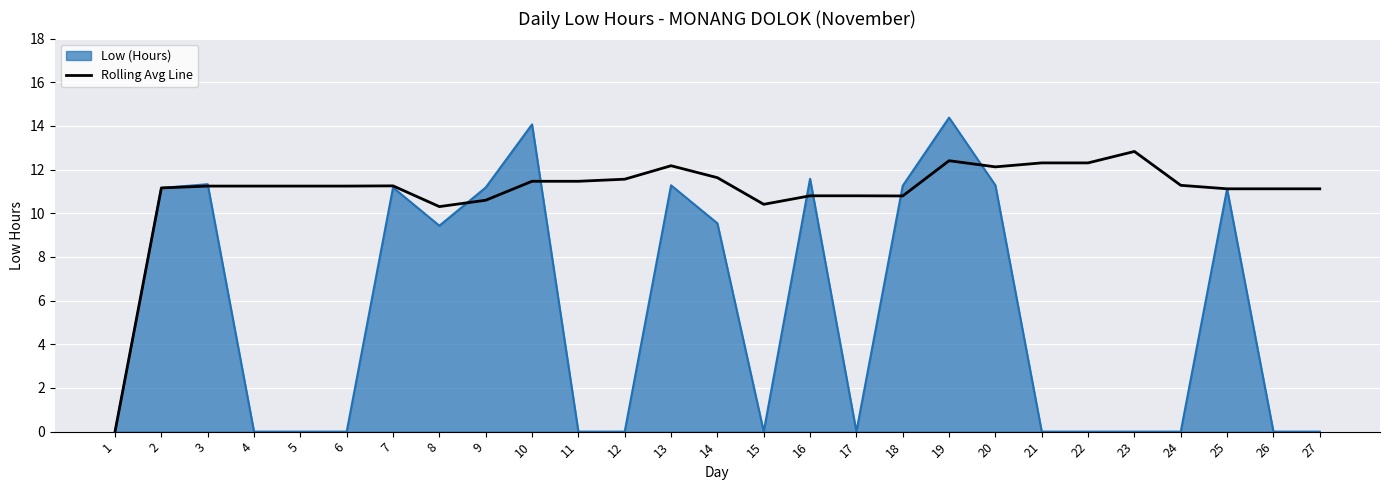

Which series has the widest spread of values?

Low (Hours)